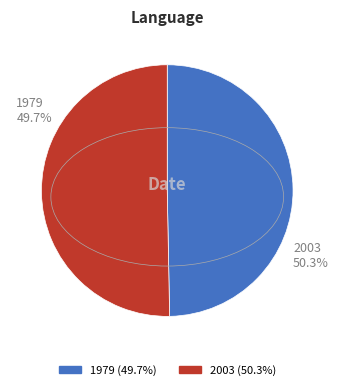

How much of the chart is everything except 1979?

50.3%